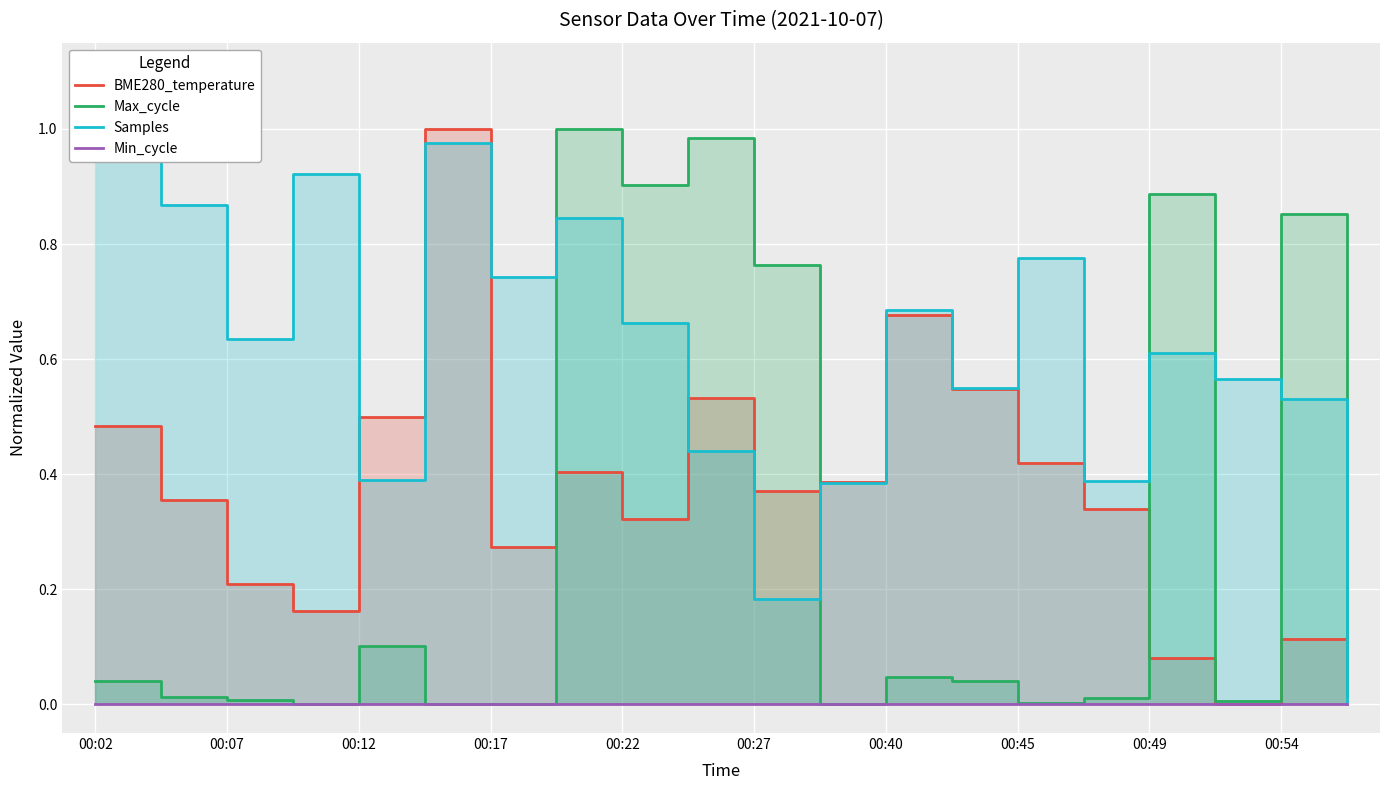

What is the maximum value for Samples?

1.0